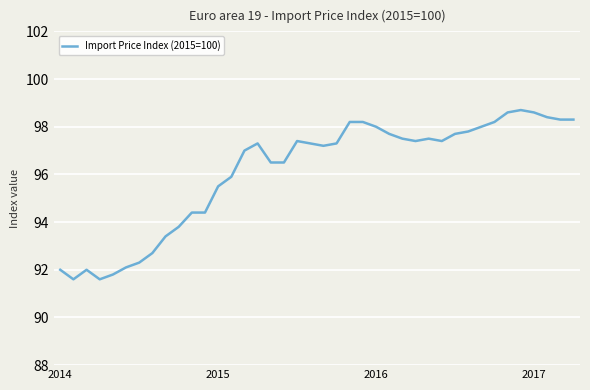

What is the minimum value shown in the chart?

91.6